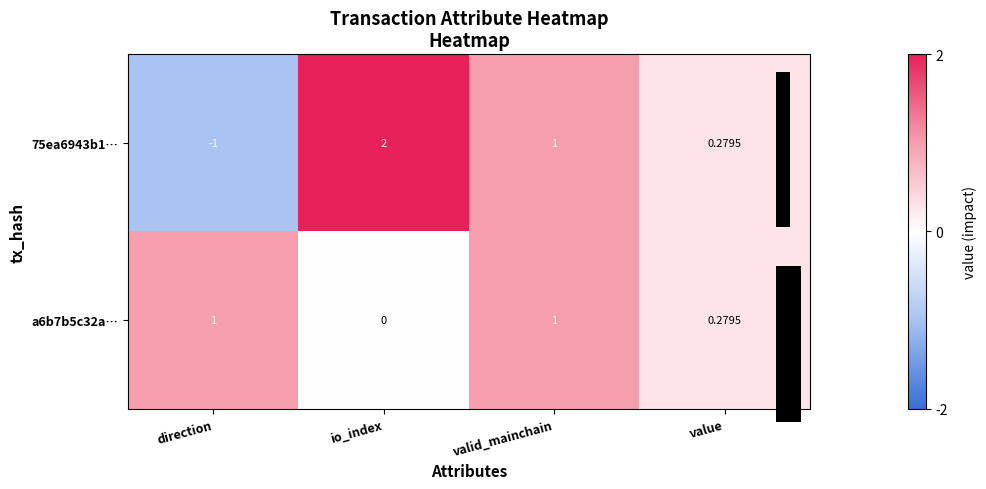

The value of 75ea6943b1… at value is 0.3. True or false?

True